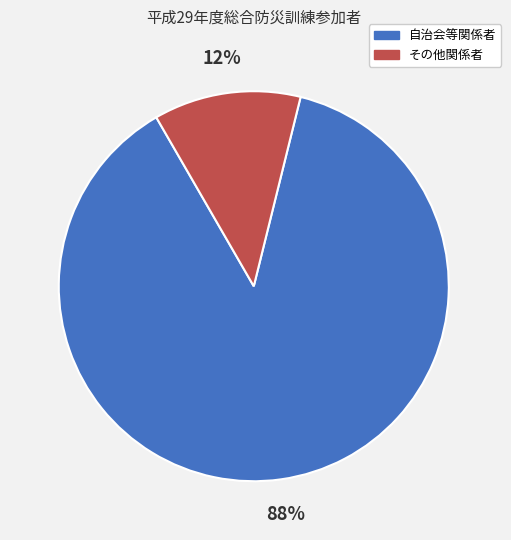

To the nearest percent, what is the average slice percentage?

50%